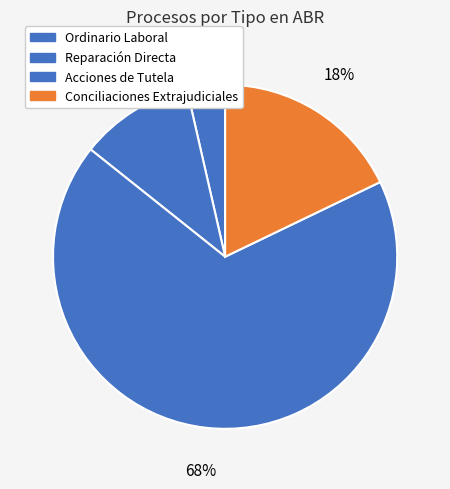

What portion of the pie excludes Acciones de Tutela?

32.1%